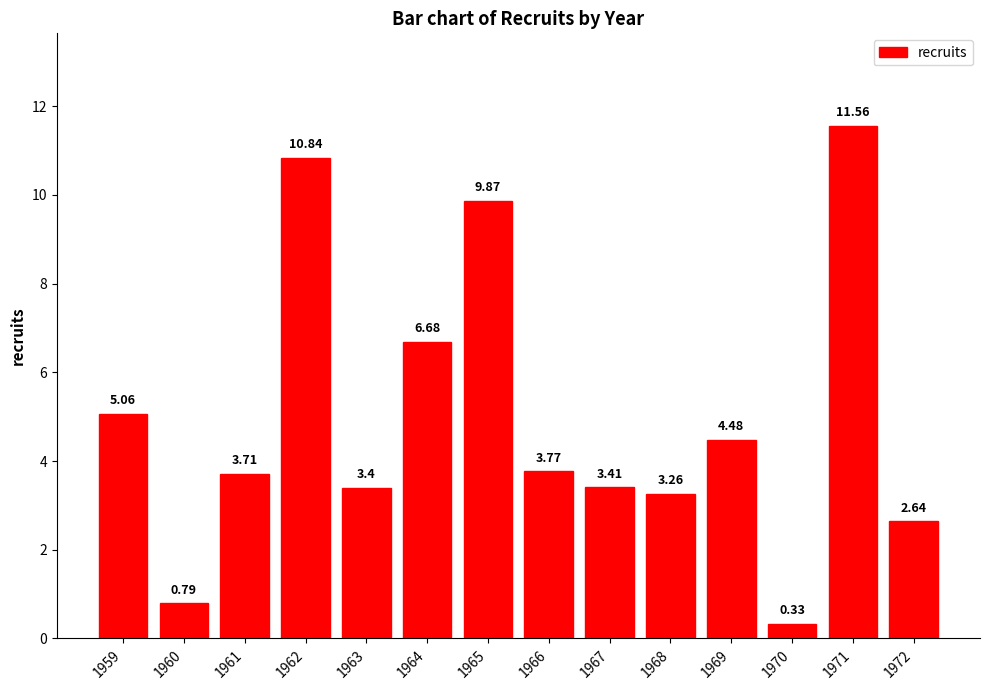

Rank the categories by value from highest to lowest.

1971, 1962, 1965, 1964, 1959, 1969, 1966, 1961, 1967, 1963, 1968, 1972, 1960, 1970